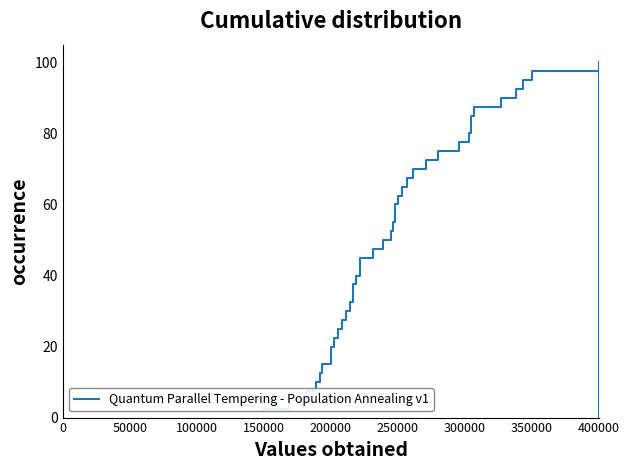

True or false: the data has more than 1 interior local peaks.

False